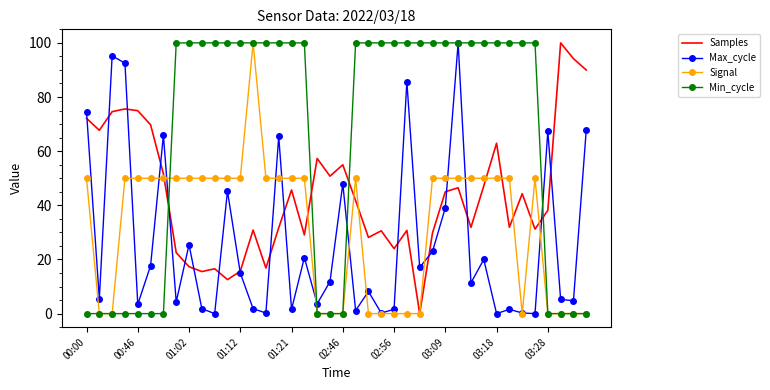

List the series in order of their overall mean, highest first.

Min_cycle, Samples, Signal, Max_cycle